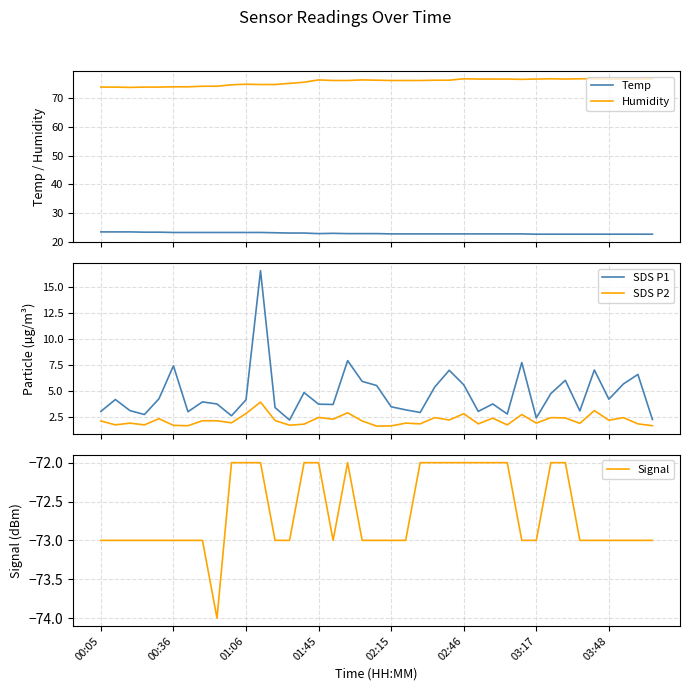

At how many categories does at least one series exceed 66?

39